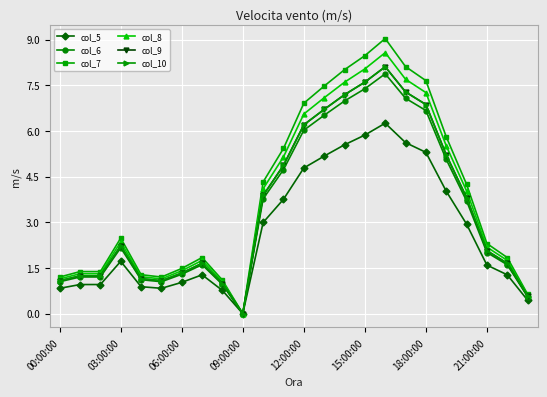

How many data points does each series have?

24